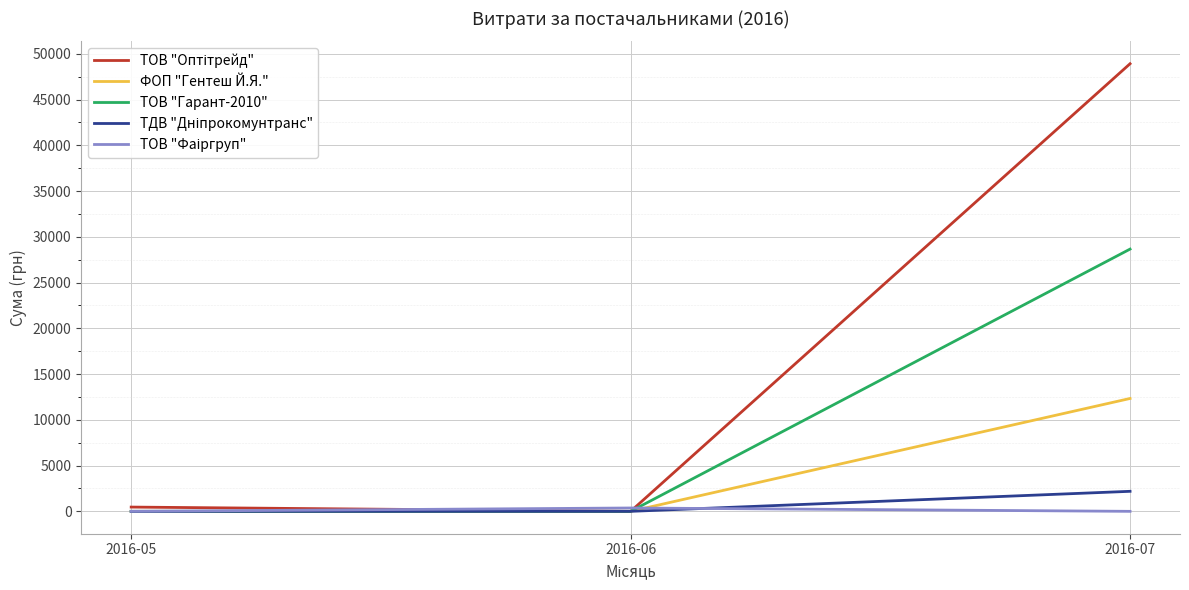

At which category is the sum across all series the highest?

2016-07